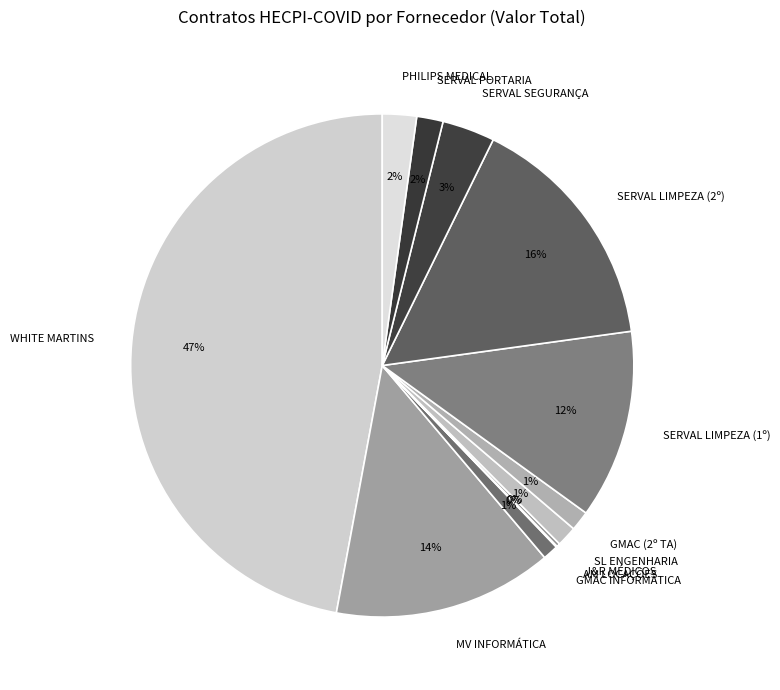

To the nearest percent, what is the average slice percentage?

8%